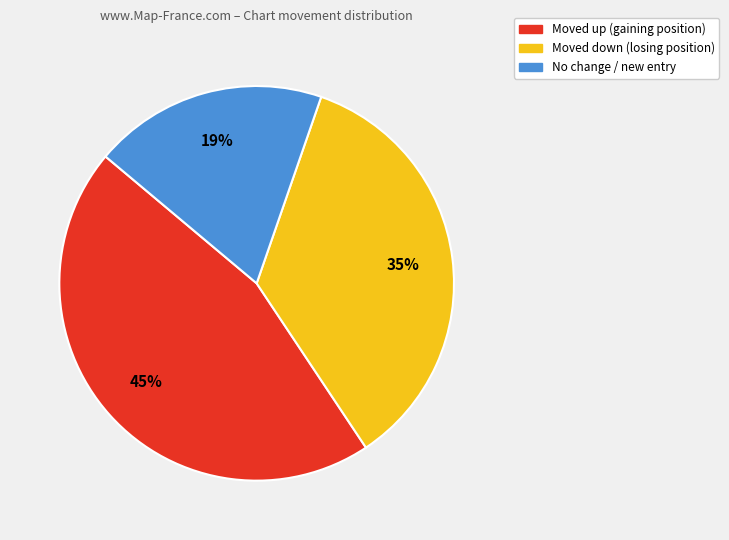

To the nearest percent, what is the difference between the largest and smallest slice percentages?

26%